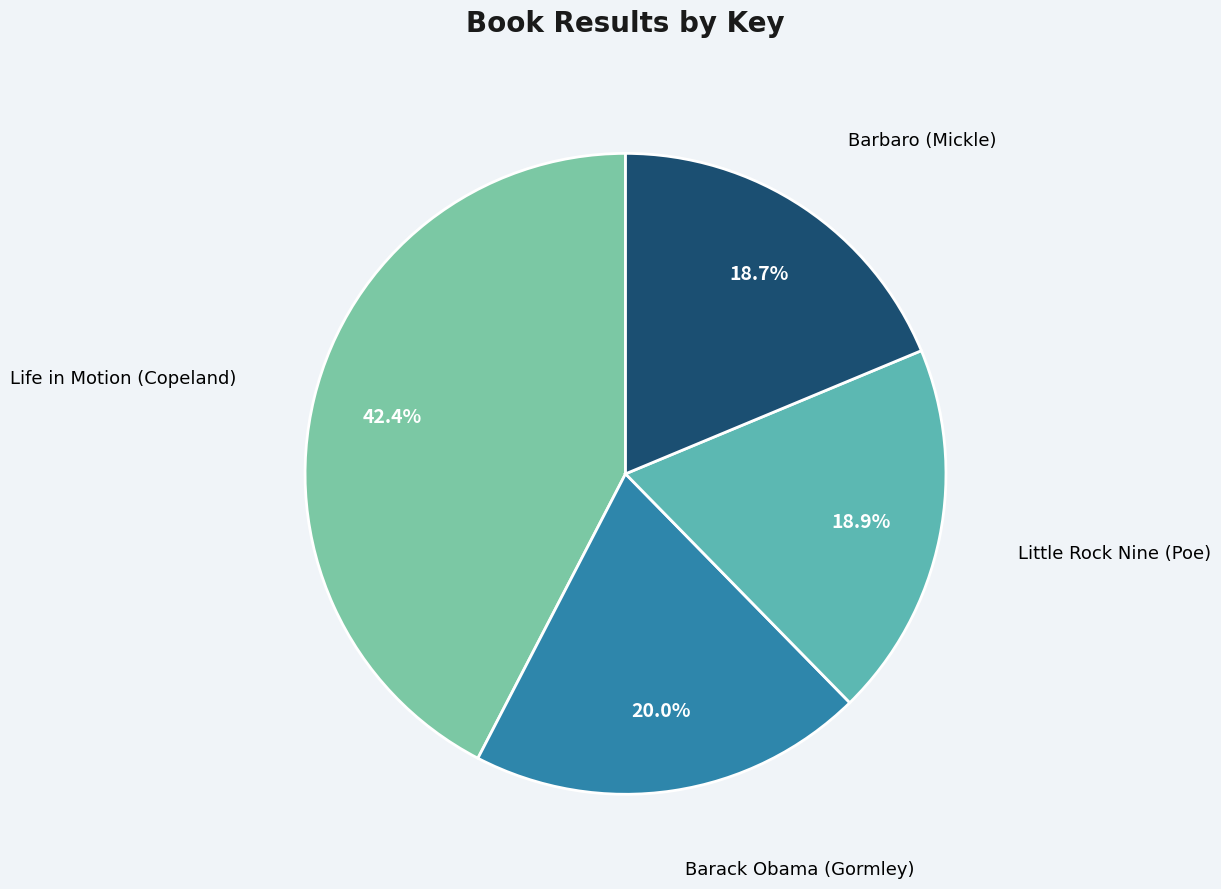

Which has a higher value, Barack Obama (Gormley) or Life in Motion (Copeland)?

Life in Motion (Copeland)